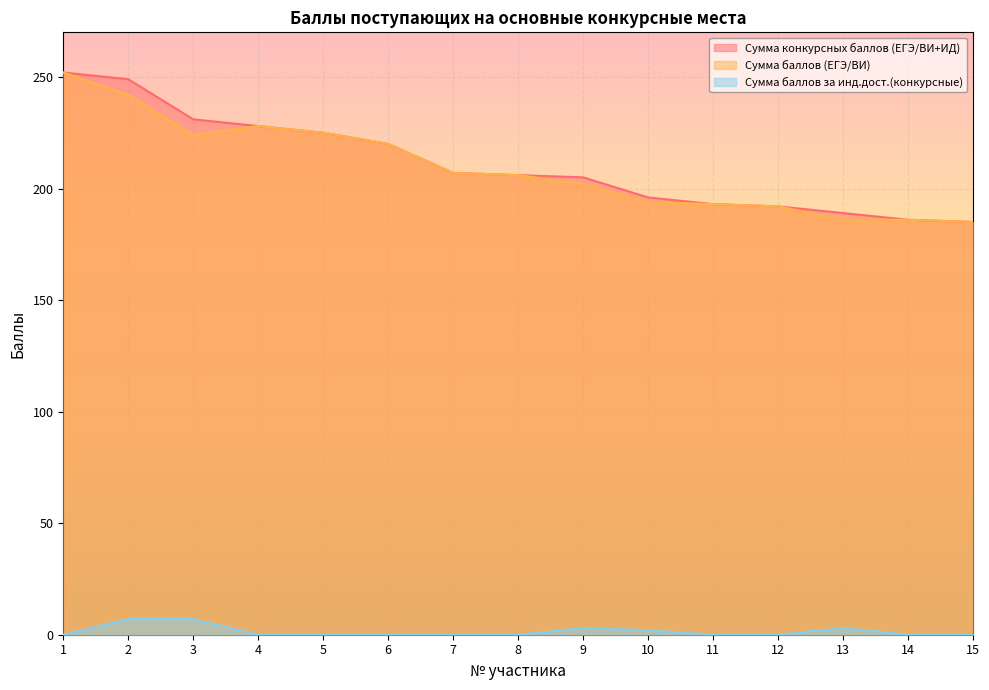

The value of Сумма конкурсных баллов (ЕГЭ/ВИ+ИД) at 4 is 228. True or false?

True